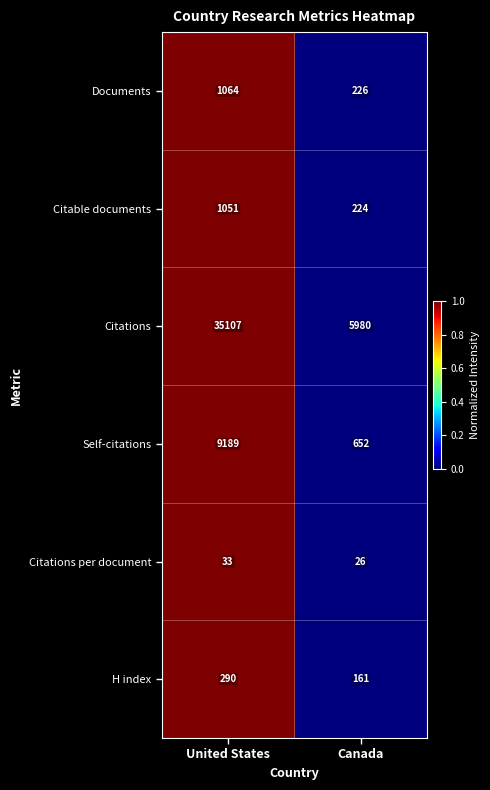

Reading right to left, transcribe all the data shown in this chart.

Documents: Canada=226	United States=1064
Citable documents: Canada=224	United States=1051
Citations: Canada=5980	United States=35107
Self-citations: Canada=652	United States=9189
Citations per document: Canada=26	United States=33
H index: Canada=161	United States=290